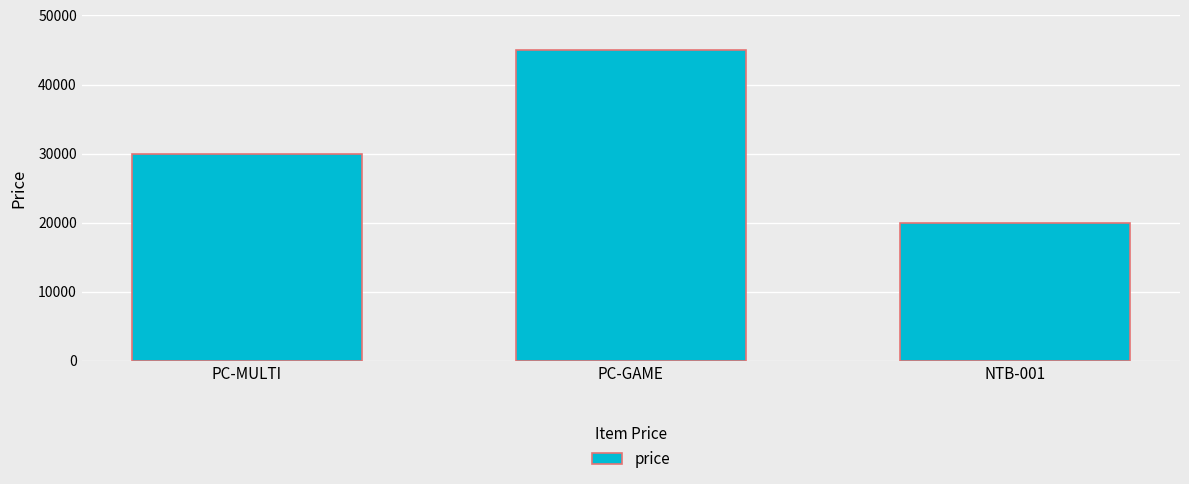

Is it true that the value at NTB-001 is 20000?

True